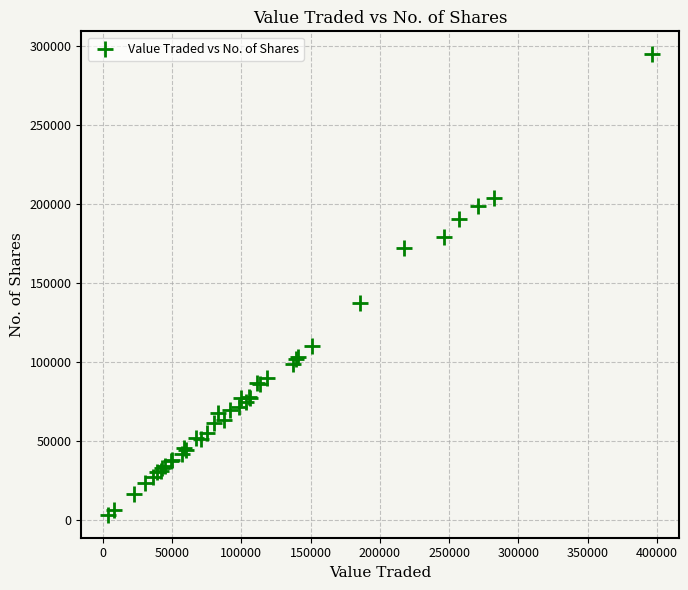

What Y value in the scatter plot is closest to 148978?

137407